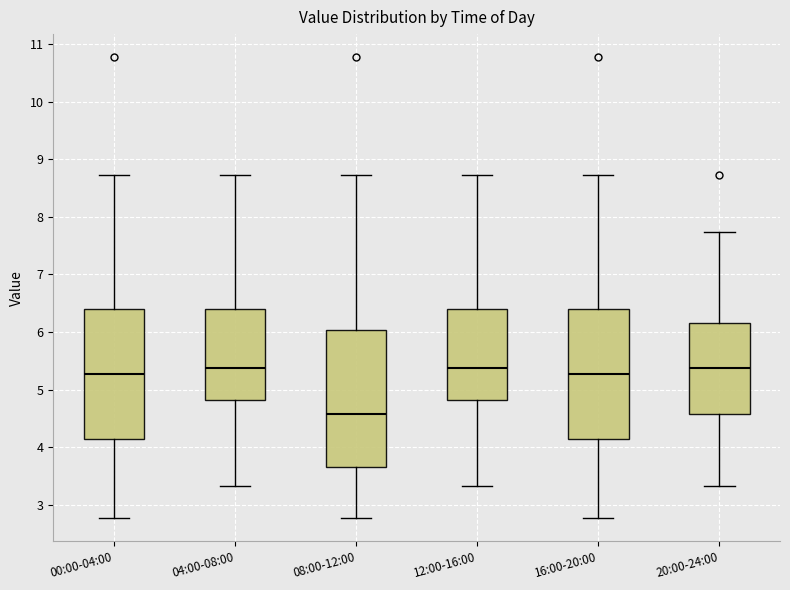

Which box has the lowest median line?

08:00-12:00